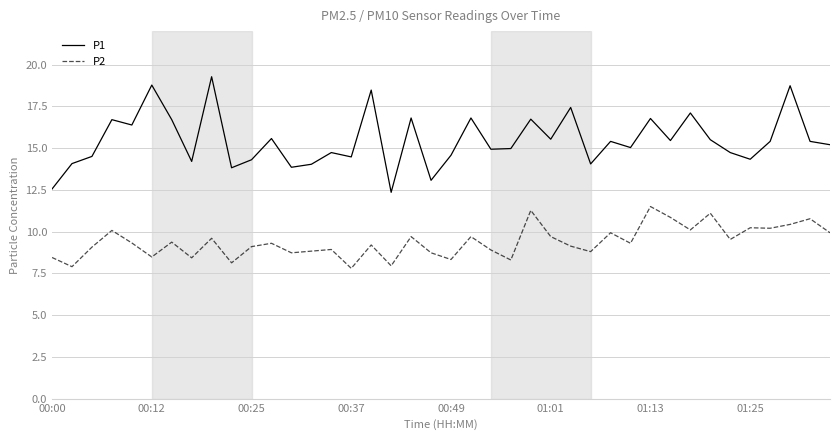

Rank the series by their maximum value, from highest to lowest.

P1, P2